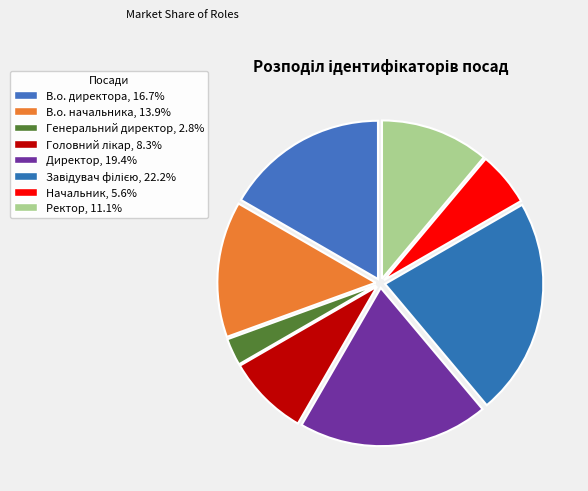

Which category has the smallest portion of the pie?

Генеральний директор